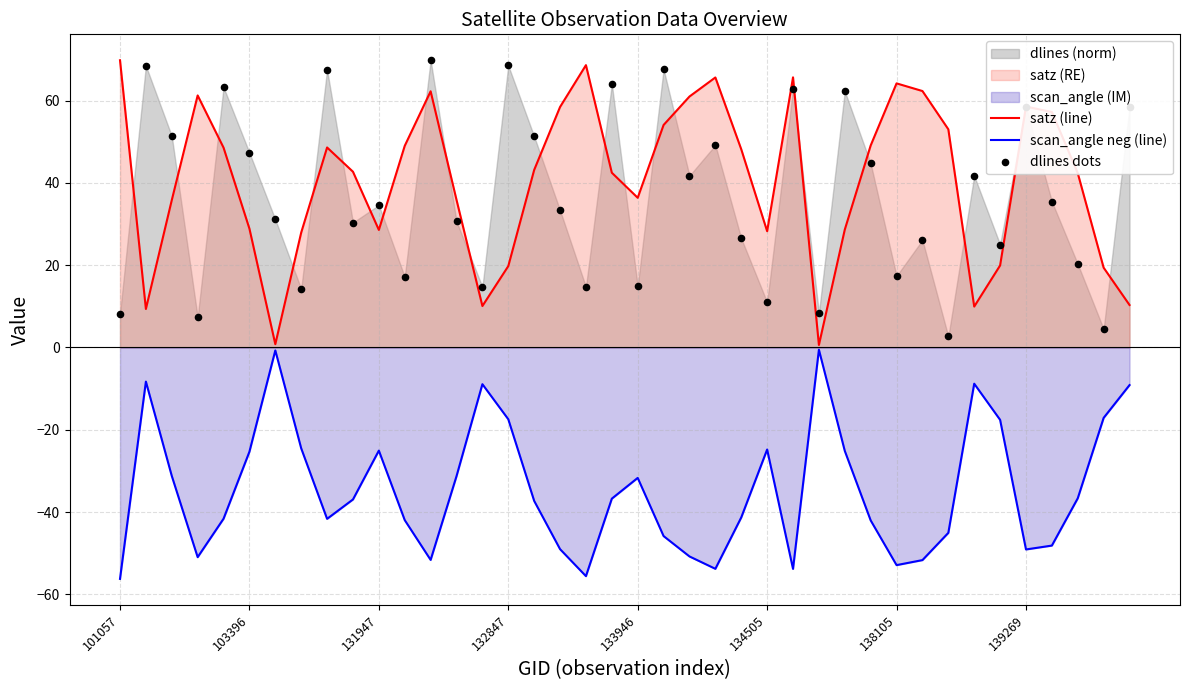

Which series reaches the maximum Y coordinate?

satz (line)